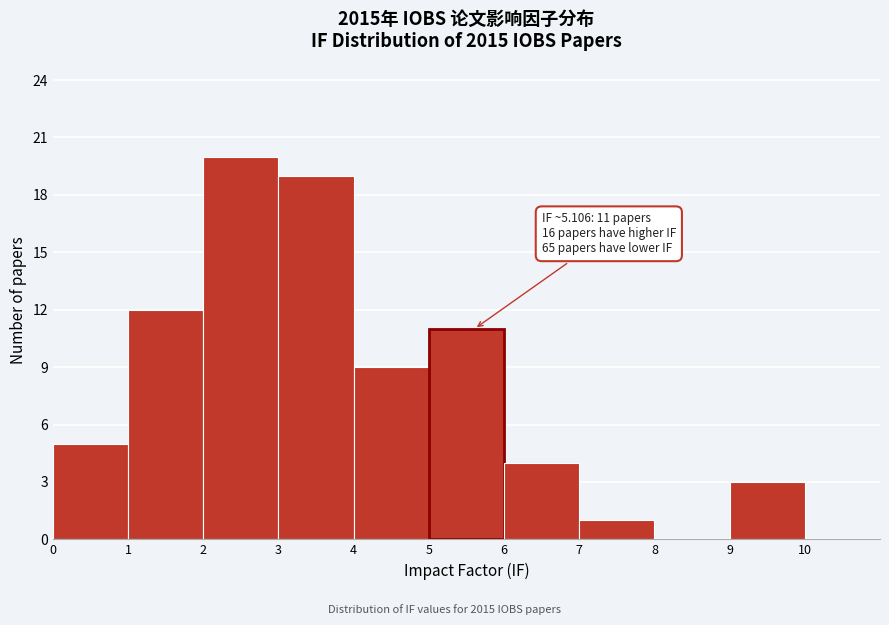

Which range on the x-axis has the tallest bar?

2 to 3